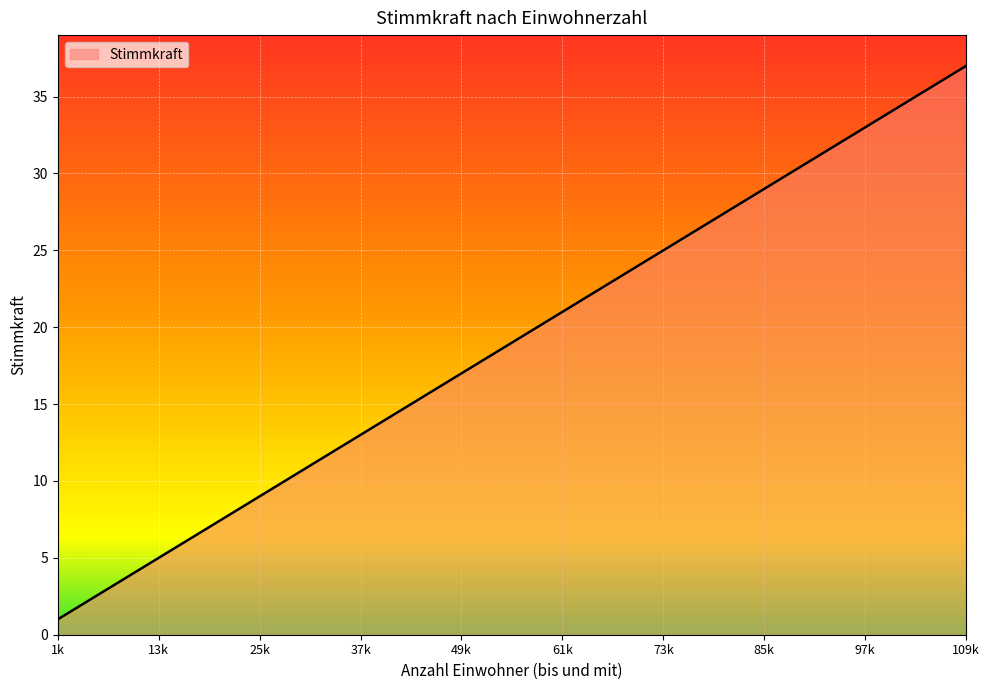

What is the maximum value shown in the chart?

37